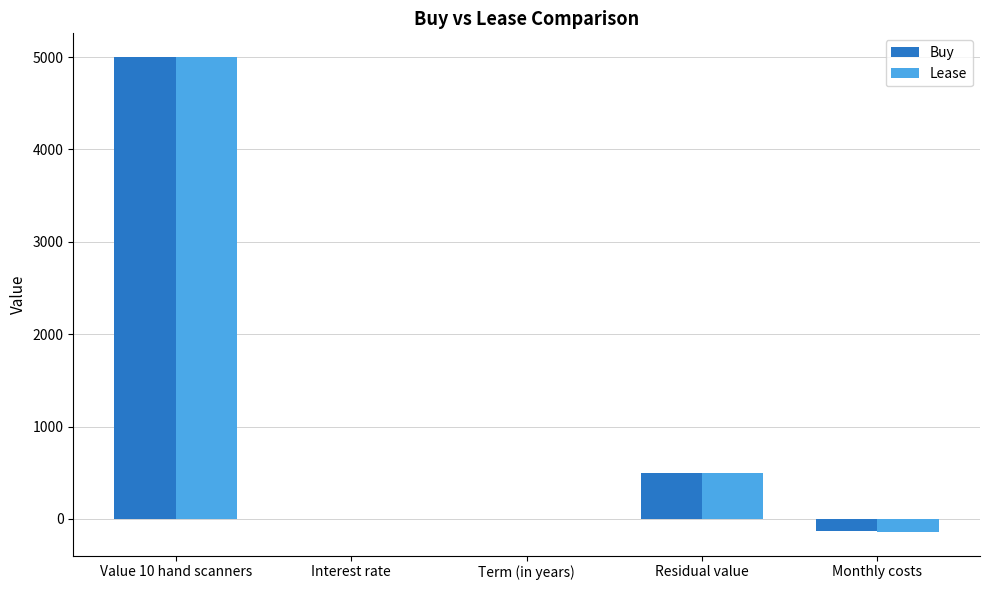

The value of Lease at Residual value is 500.0. True or false?

True